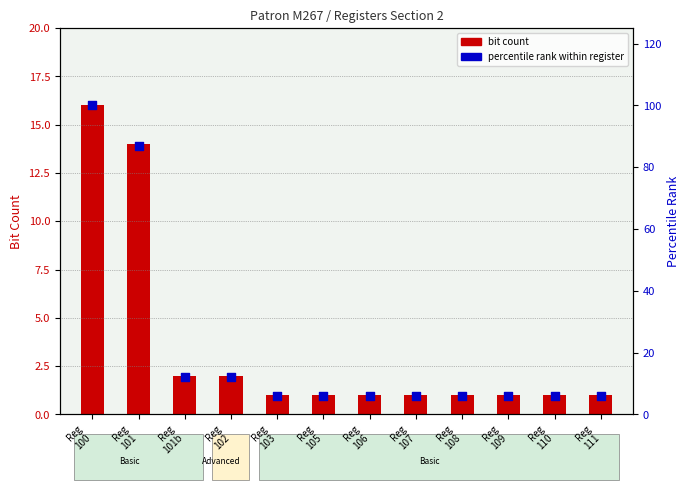

Which series has the largest total across all categories?

percentile rank within register